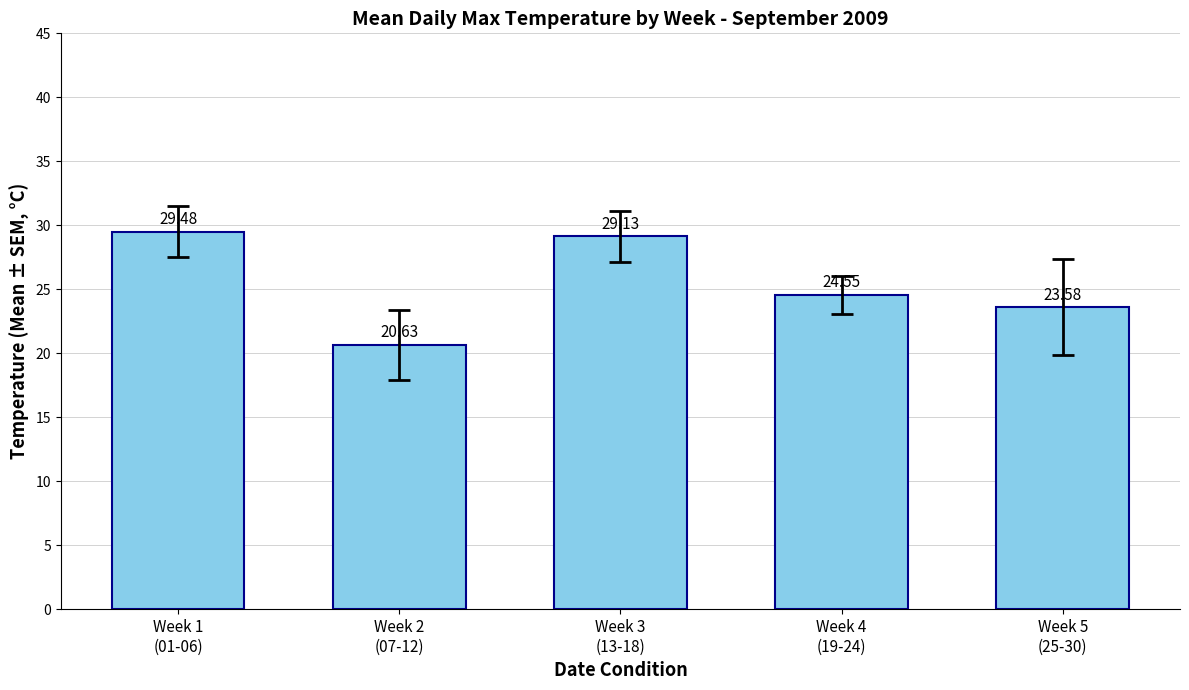

Which category has the highest value across all series?

Week 1
(01-06)